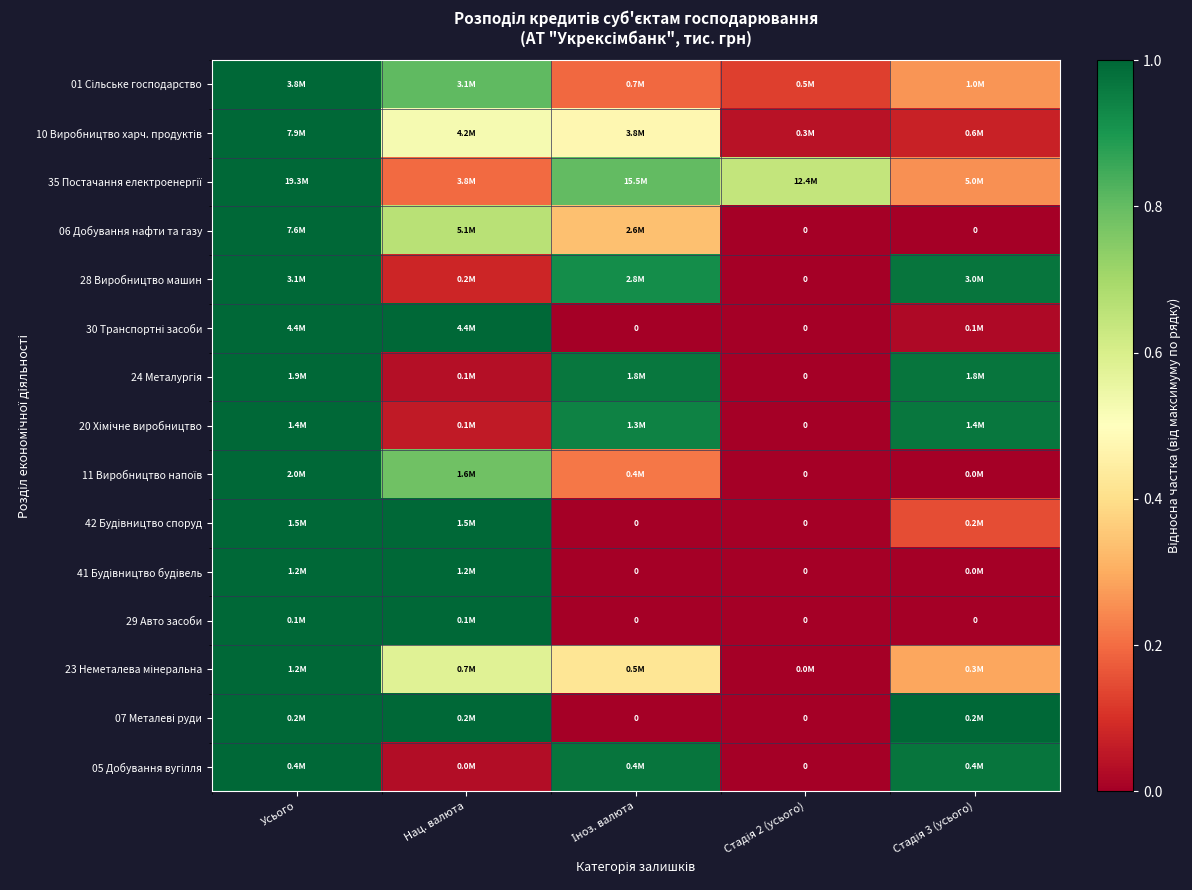

At Усього, list the series in order from smallest to largest.

01 Сільське господарство, 10 Виробництво харч. продуктів, 35 Постачання електроенергії, 06 Добування нафти та газу, 28 Виробництво машин, 30 Транспортні засоби, 24 Металургія, 20 Хімічне виробництво, 11 Виробництво напоїв, 42 Будівництво споруд, 41 Будівництво будівель, 29 Авто засоби, 23 Неметалева мінеральна, 07 Металеві руди, 05 Добування вугілля